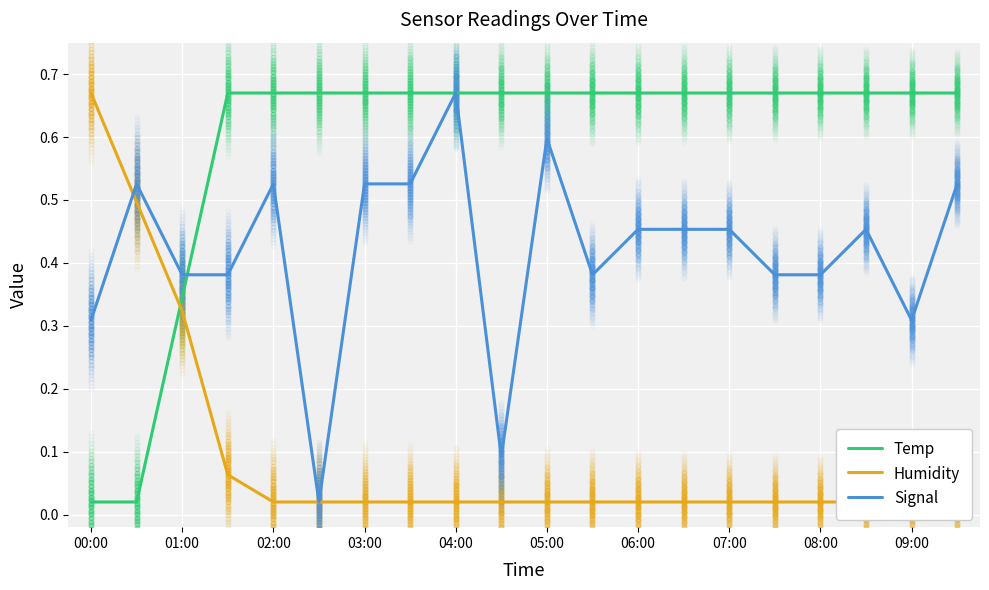

At which category does the chart reach its minimum across all series?

00:00